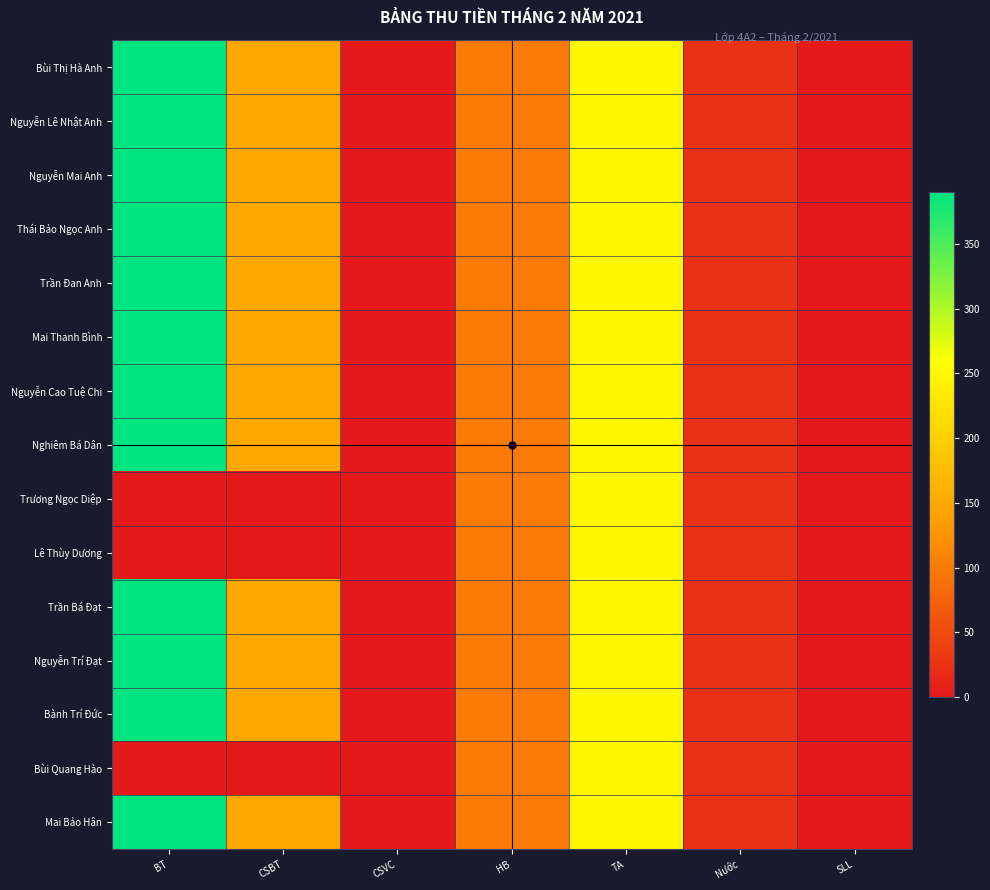

Which series has the widest spread of values?

Bùi Thị Hà Anh